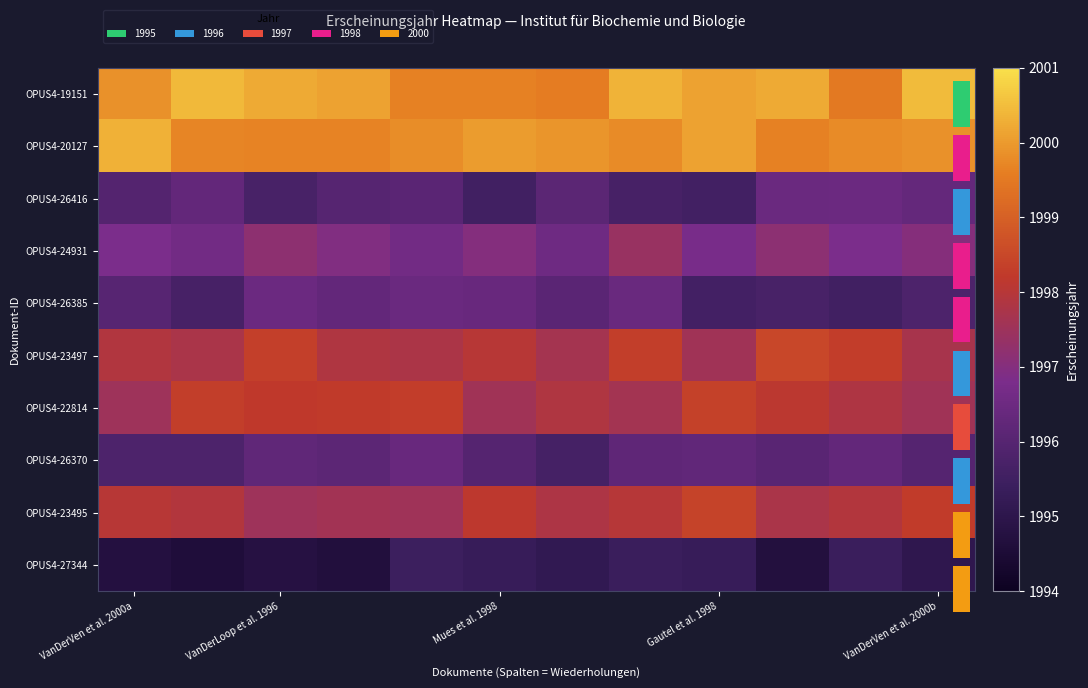

What is the lowest value of the OPUS4-26416 series?

1995.5